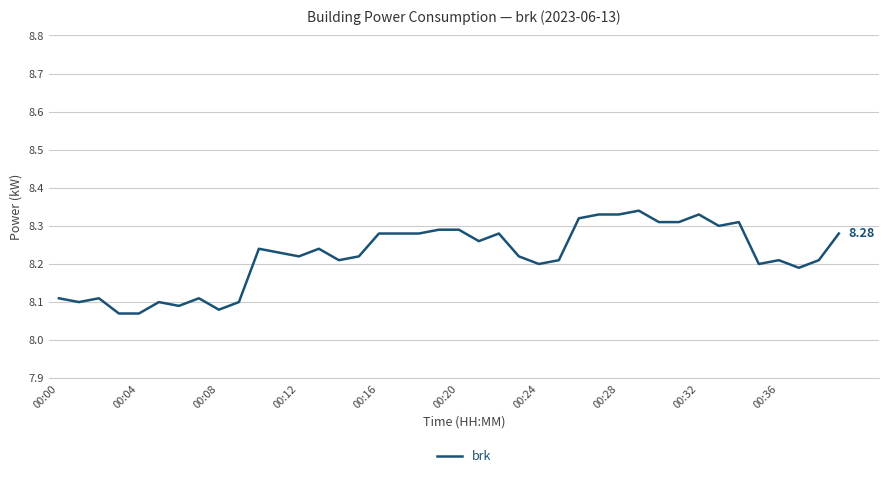

What is the difference between the maximum and minimum values?

0.3